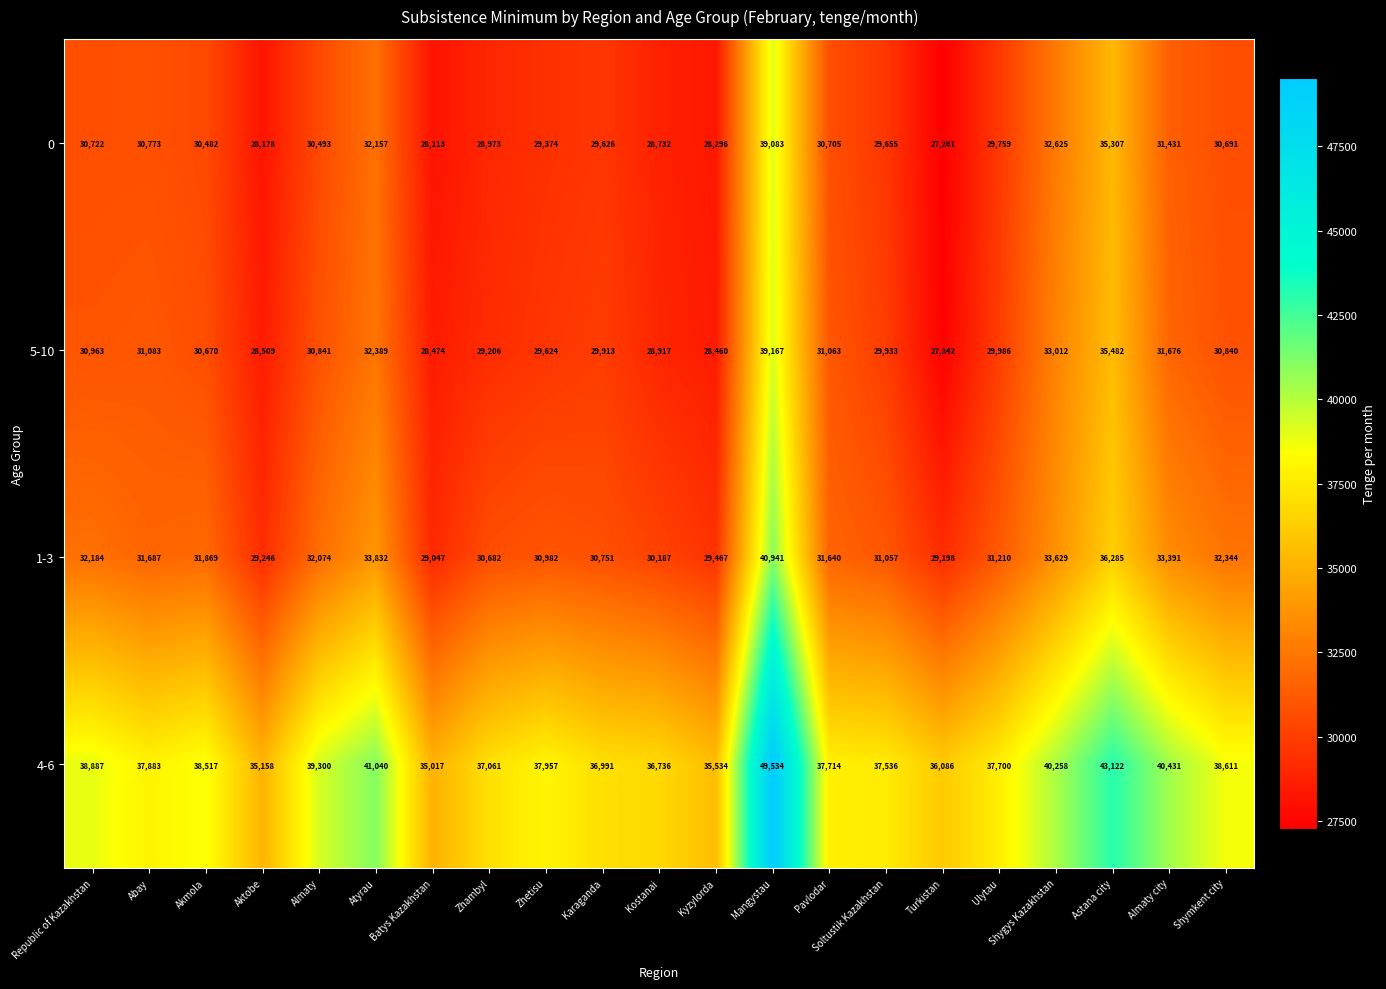

At how many categories does at least one series exceed 40563?

3